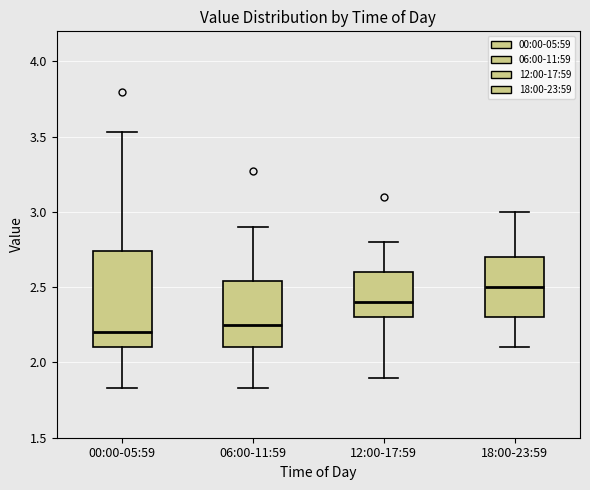

Which box is the tallest, from its lower edge to its upper edge?

00:00-05:59